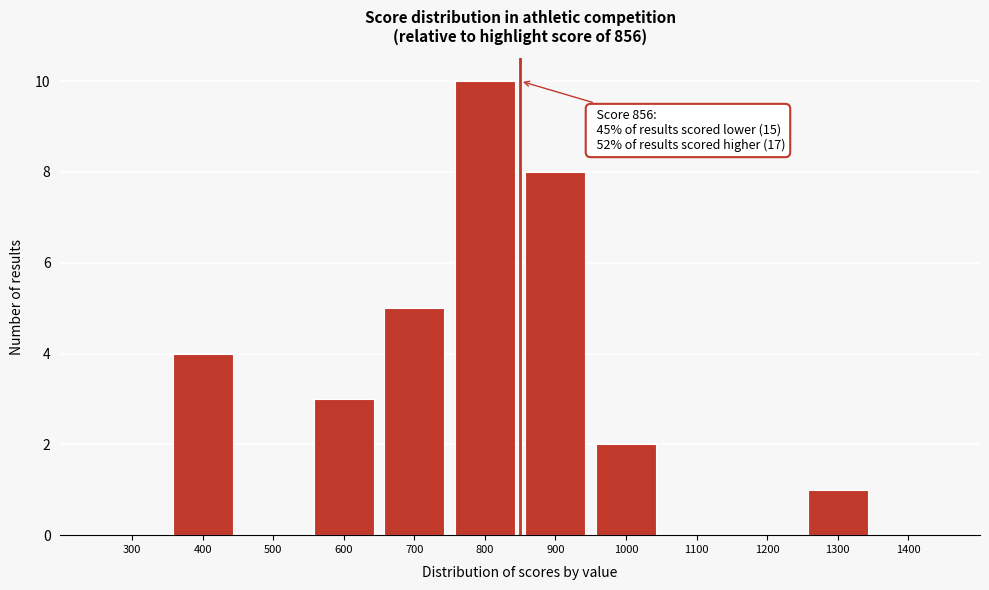

Reading left to right, list all the values displayed in this chart.

300=0	400=4	500=0	600=3	700=5	800=10	900=8	1000=2	1100=0	1200=0	1300=1	1400=0